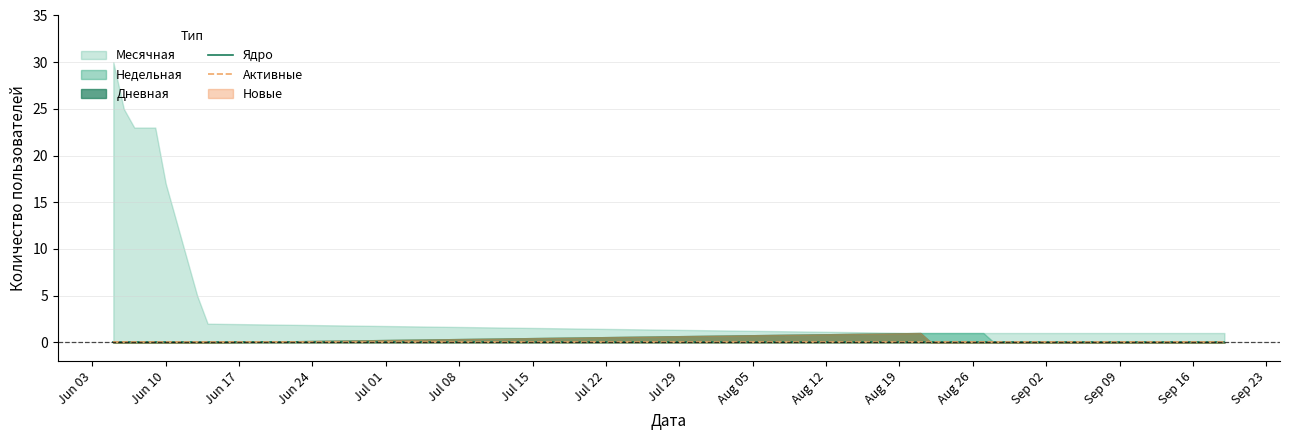

Which has a higher value, 2019-09-04 or 2019-06-05?

2019-06-05